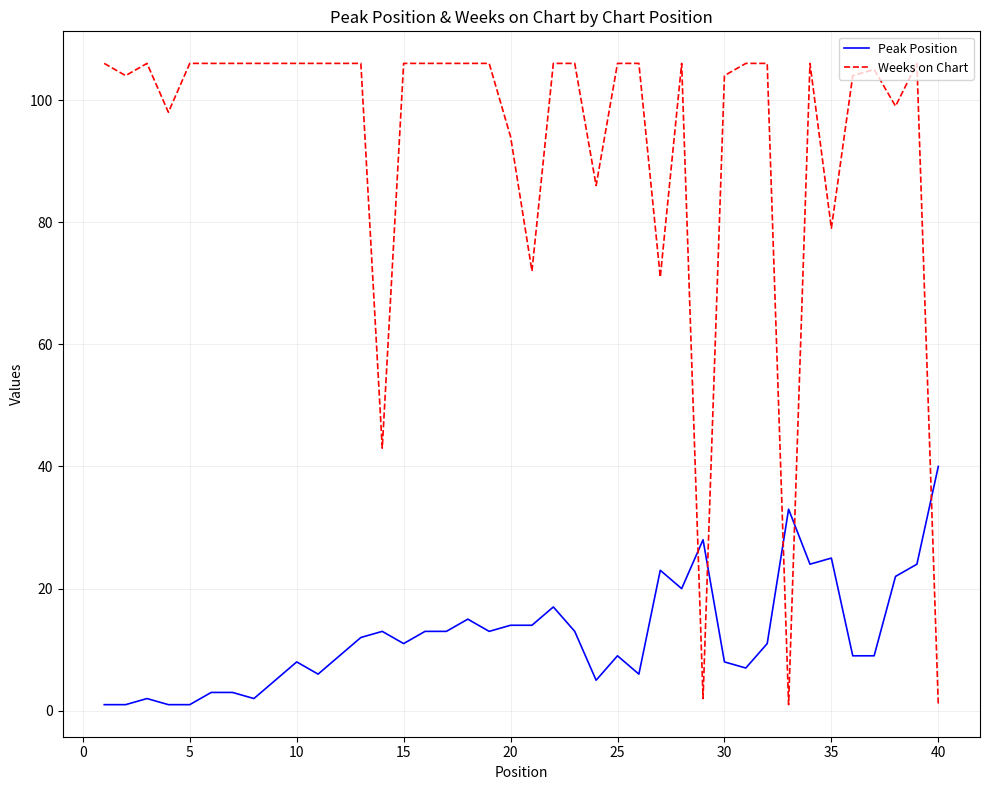

What is the highest value of the Weeks on Chart series?

106